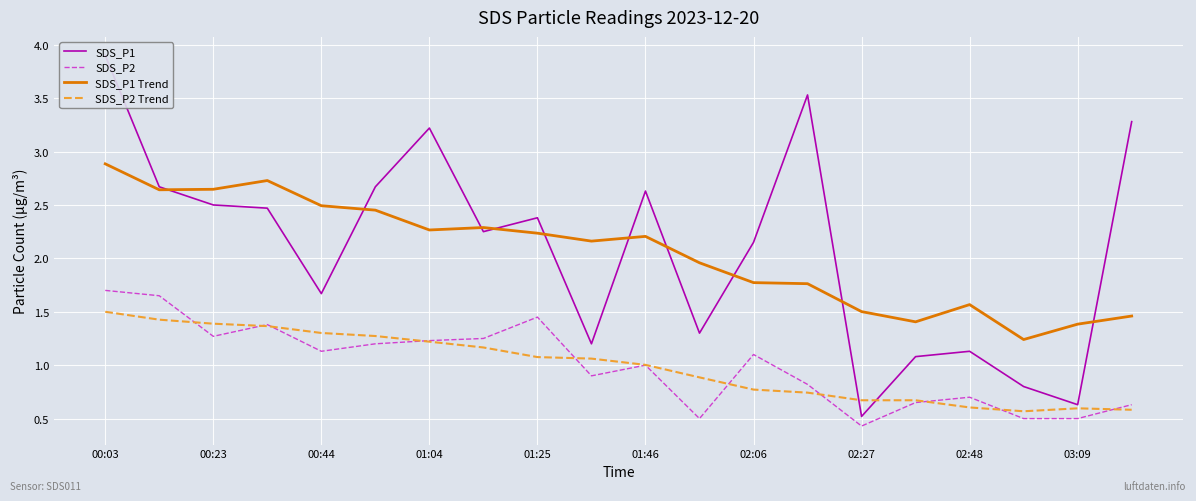

The value of SDS_P2 Trend at 01:25 is 1.8. True or false?

False